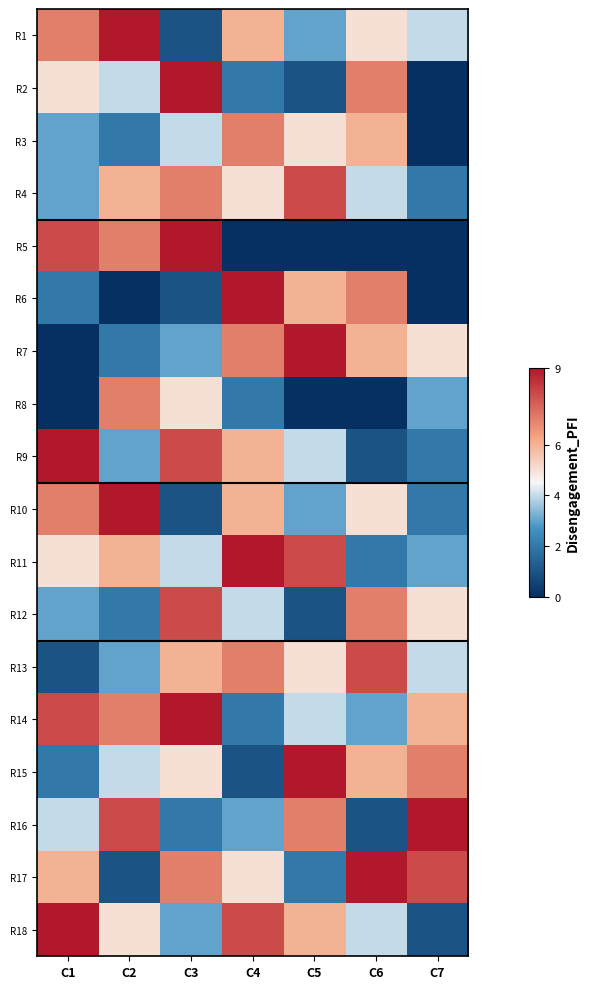

Reading right to left, what are all the values shown in this chart?

R1: C7=4	C6=5	C5=3	C4=6	C3=1	C2=9	C1=7
R2: C7=0	C6=7	C5=1	C4=2	C3=9	C2=4	C1=5
R3: C7=0	C6=6	C5=5	C4=7	C3=4	C2=2	C1=3
R4: C7=2	C6=4	C5=8	C4=5	C3=7	C2=6	C1=3
R5: C7=0	C6=0	C5=0	C4=0	C3=9	C2=7	C1=8
R6: C7=0	C6=7	C5=6	C4=9	C3=1	C2=0	C1=2
R7: C7=5	C6=6	C5=9	C4=7	C3=3	C2=2	C1=0
R8: C7=3	C6=0	C5=0	C4=2	C3=5	C2=7	C1=0
R9: C7=2	C6=1	C5=4	C4=6	C3=8	C2=3	C1=9
R10: C7=2	C6=5	C5=3	C4=6	C3=1	C2=9	C1=7
R11: C7=3	C6=2	C5=8	C4=9	C3=4	C2=6	C1=5
R12: C7=5	C6=7	C5=1	C4=4	C3=8	C2=2	C1=3
R13: C7=4	C6=8	C5=5	C4=7	C3=6	C2=3	C1=1
R14: C7=6	C6=3	C5=4	C4=2	C3=9	C2=7	C1=8
R15: C7=7	C6=6	C5=9	C4=1	C3=5	C2=4	C1=2
R16: C7=9	C6=1	C5=7	C4=3	C3=2	C2=8	C1=4
R17: C7=8	C6=9	C5=2	C4=5	C3=7	C2=1	C1=6
R18: C7=1	C6=4	C5=6	C4=8	C3=3	C2=5	C1=9